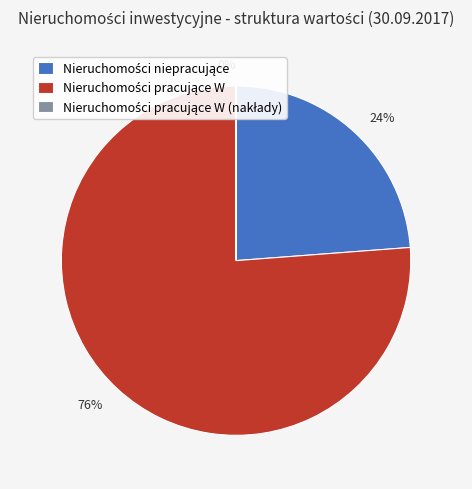

Is there any slice that represents more than half of the pie?

Yes